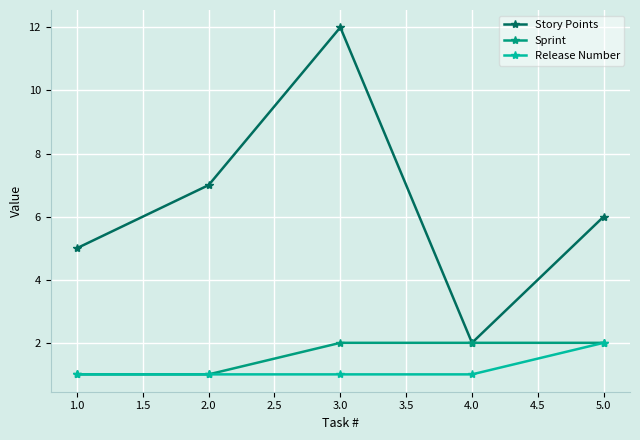

Which series has the largest total across all categories?

Story Points